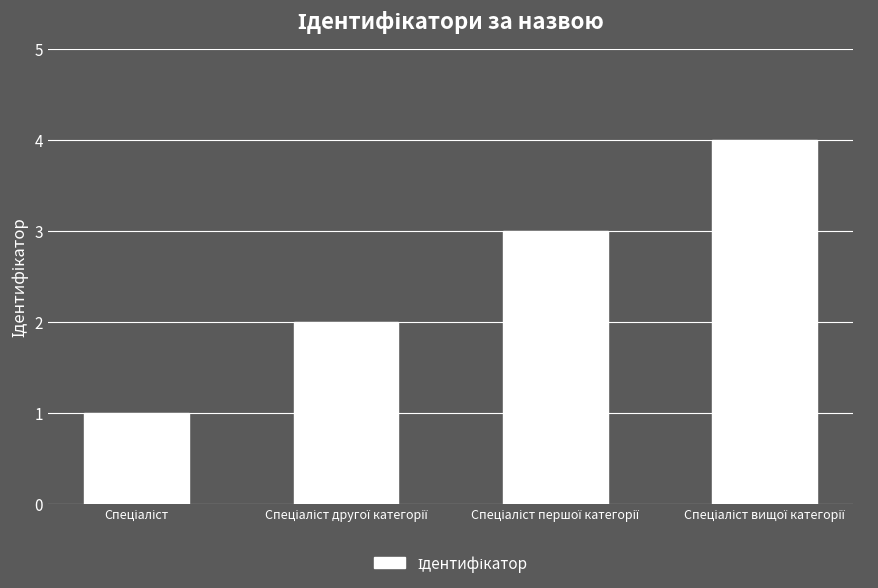

What is the greatest value displayed?

4